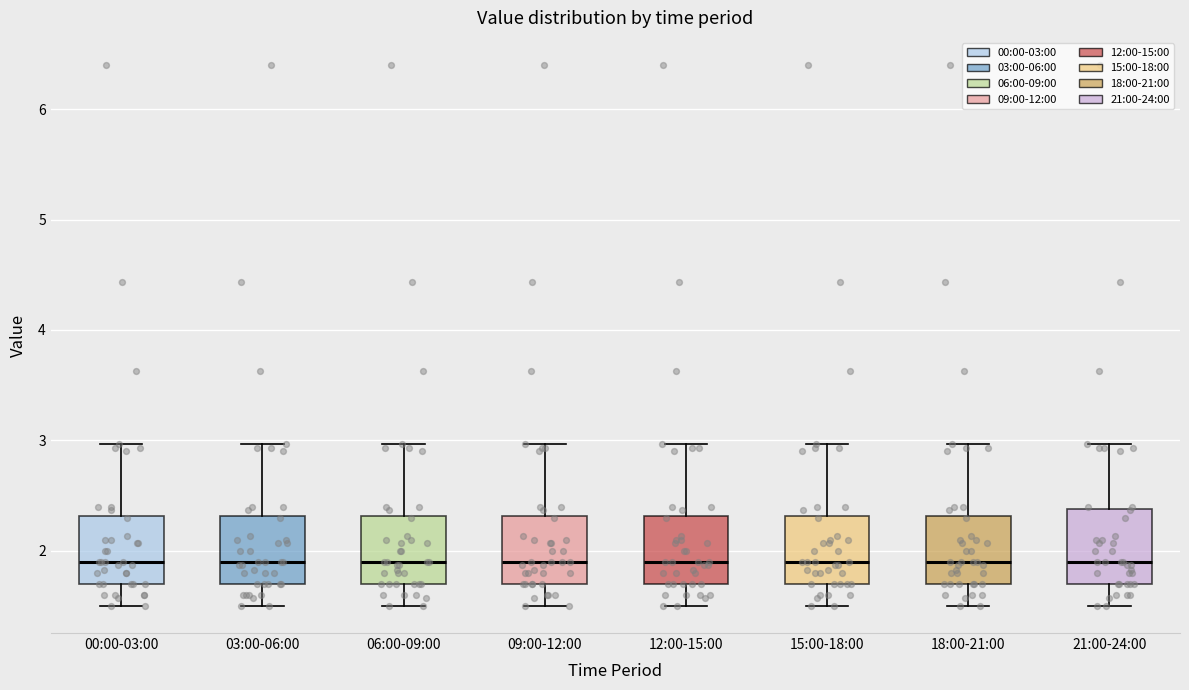

Where is the lower edge of the box for 18:00-21:00 on the y-axis? The values are not printed on the chart, so give them approximately, as read against the axis.

1.7